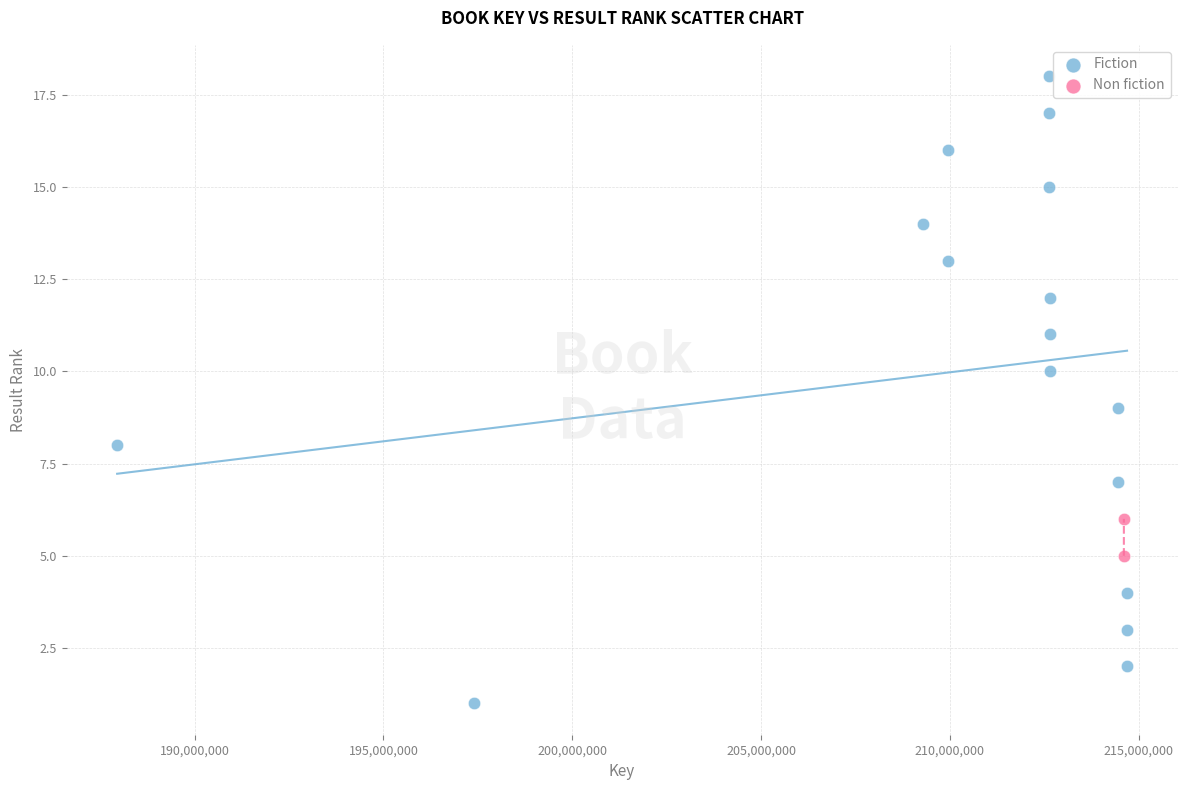

What are all the series names shown in the legend?

Fiction, Non fiction